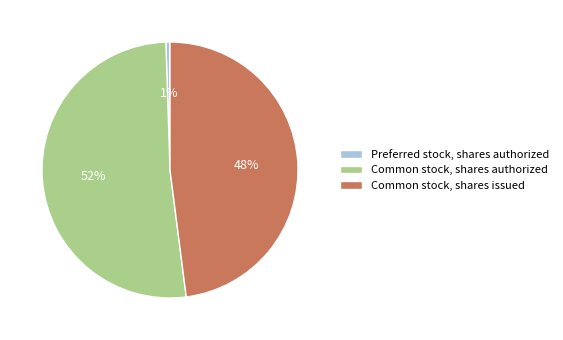

Is the sum of Preferred stock, shares authorized and Common stock, shares issued greater than half?

No